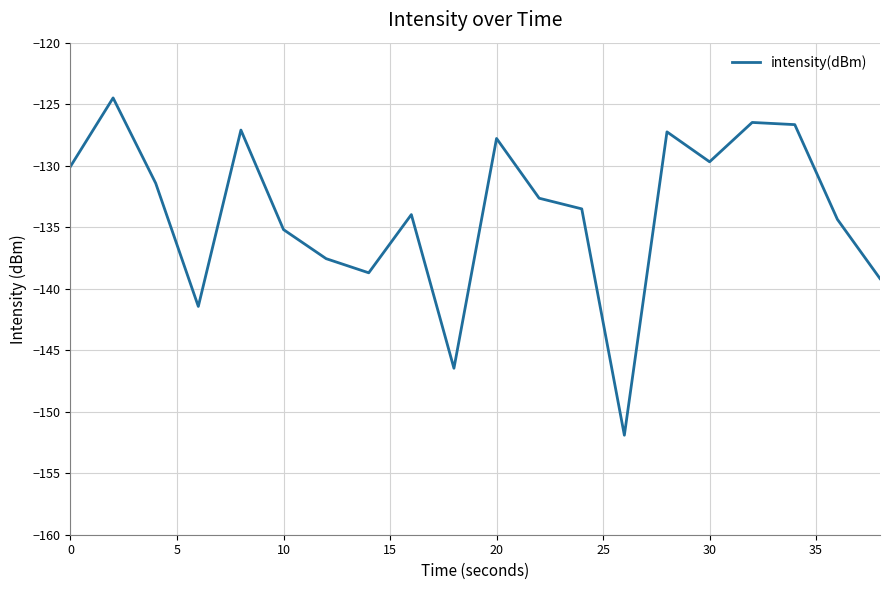

How many values exceed -132?

9